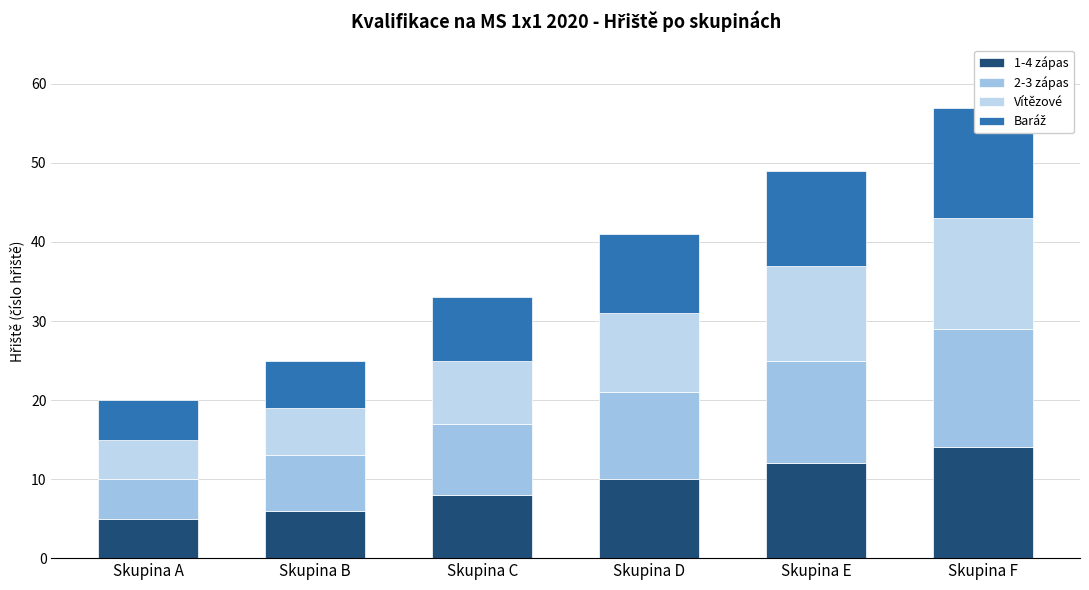

Which series has the largest total across all categories?

2-3 zápas